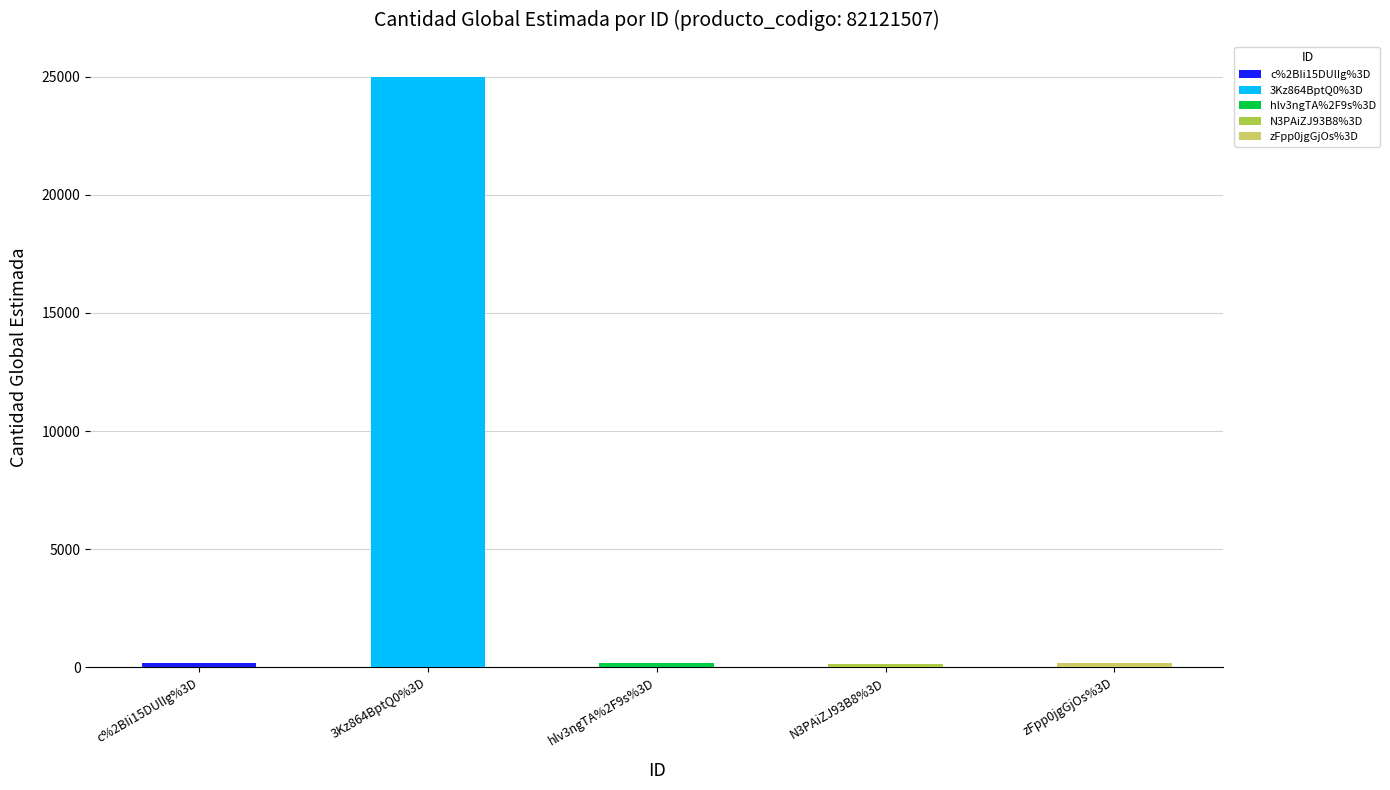

The chart shows a value of 150 at N3PAiZJ93B8%3D. True or false?

True